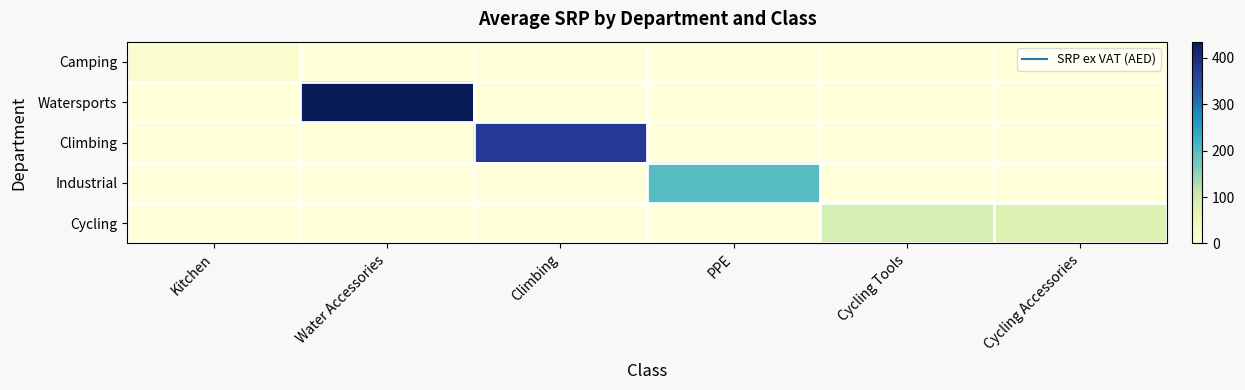

What is the spread (max minus min) of values at Climbing?

375